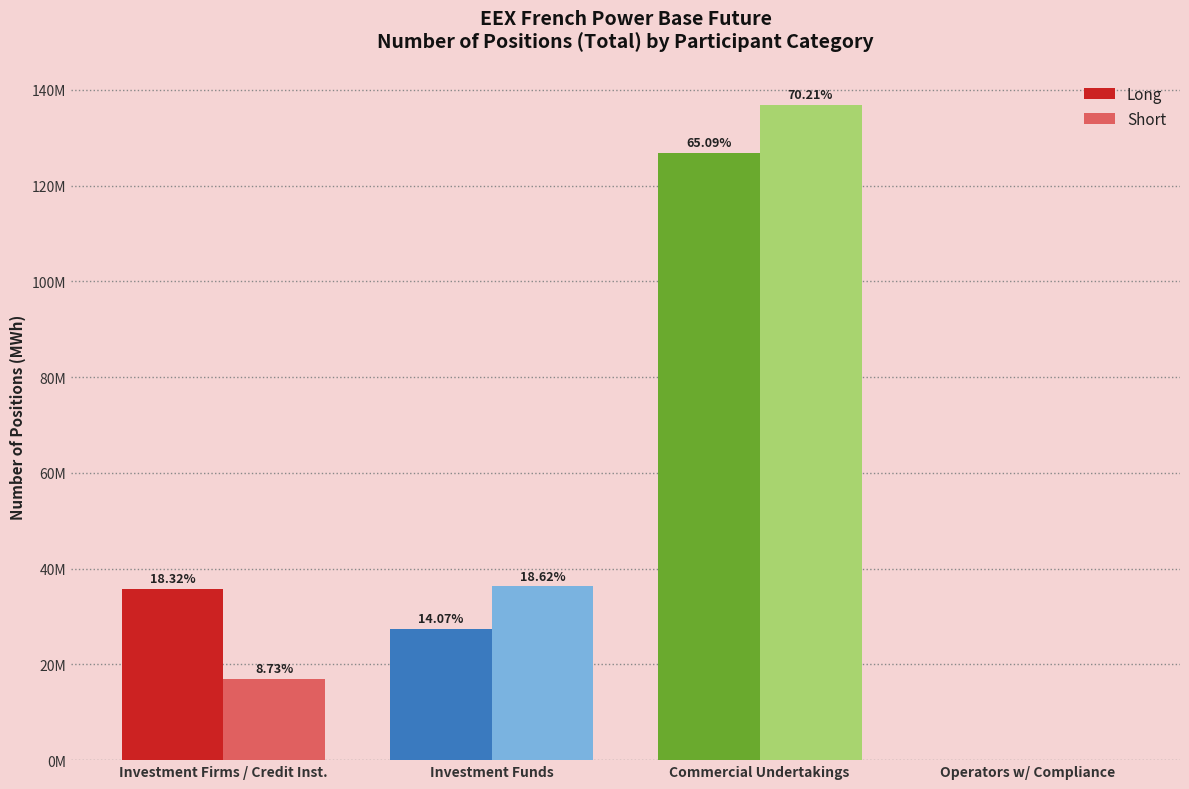

At which category is the sum across all series the highest?

Commercial Undertakings